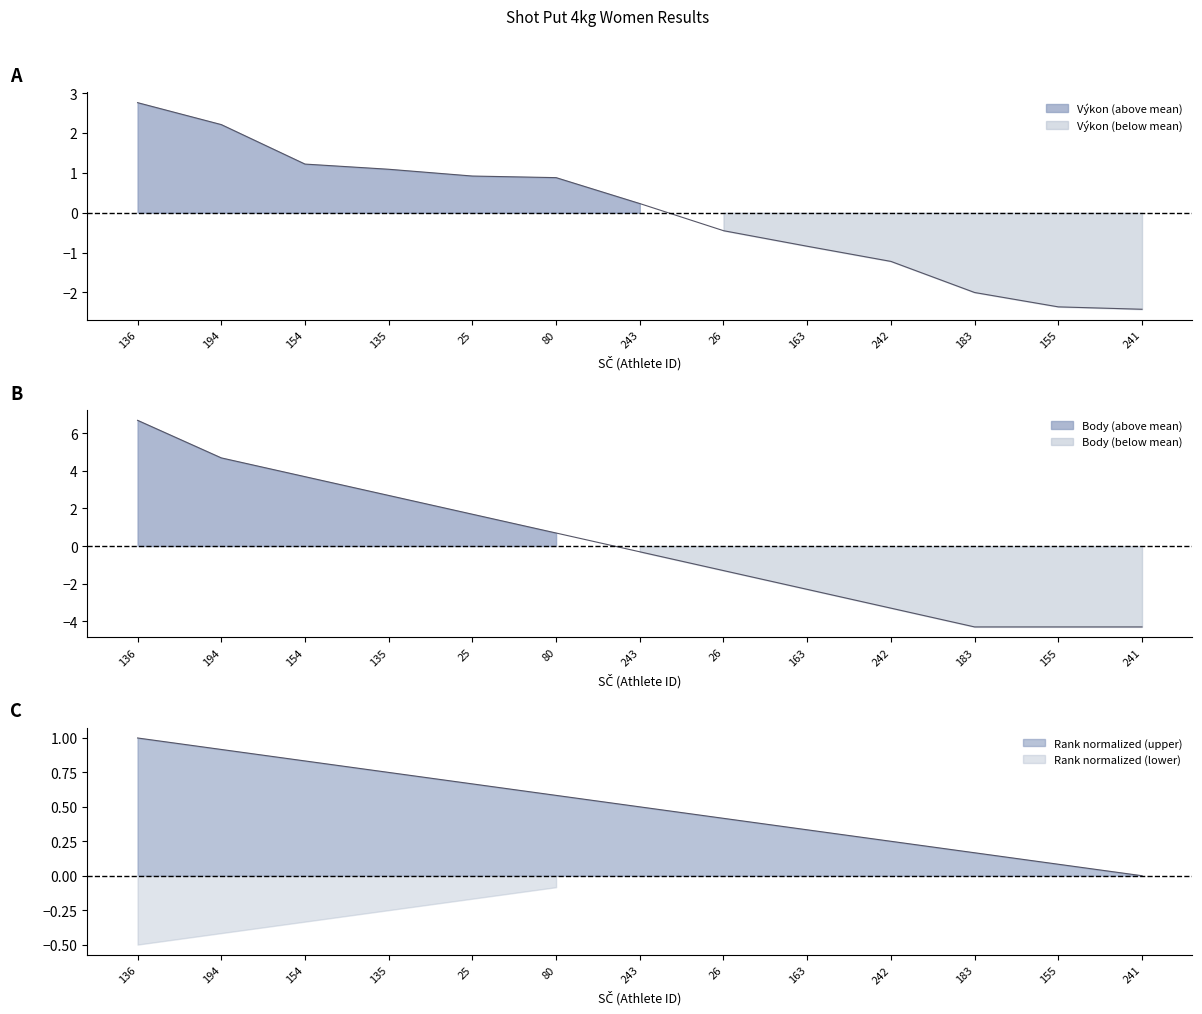

What is the difference between the second highest and second lowest values in the Výkon series?

4.6